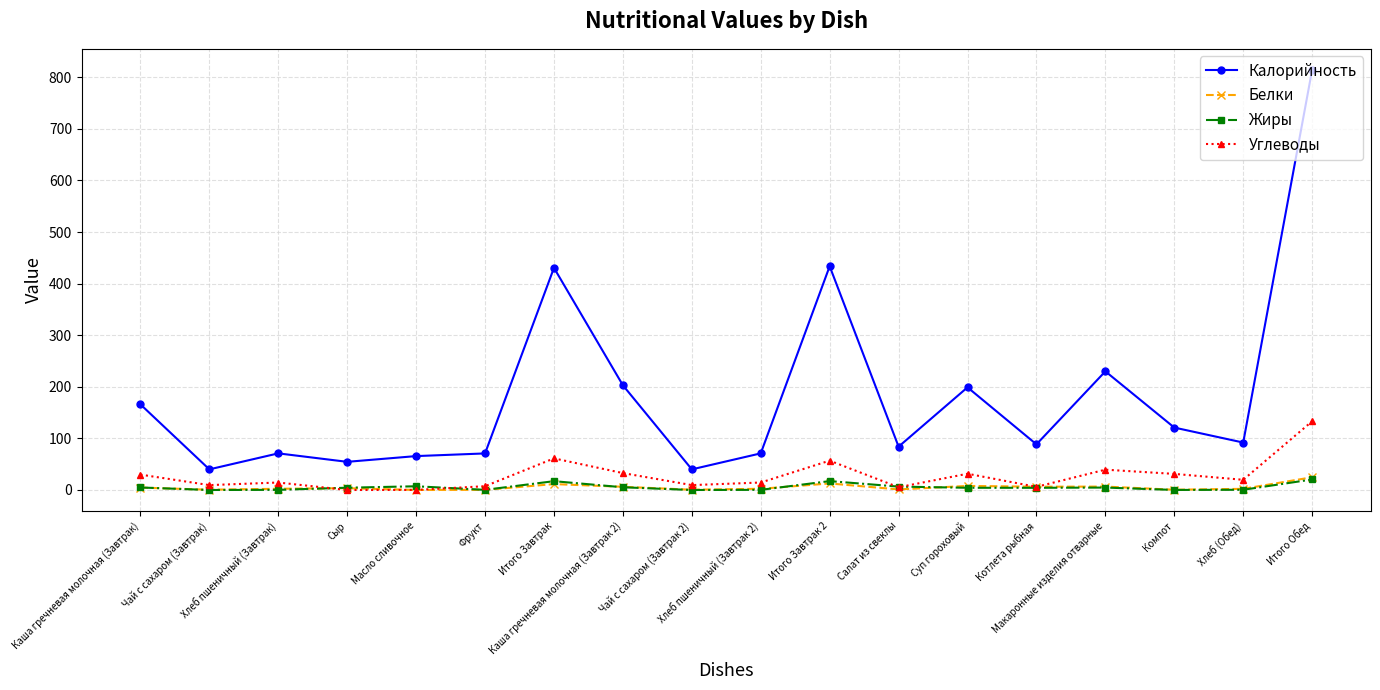

True or false: Углеводы and Калорийность intersect in this chart.

False